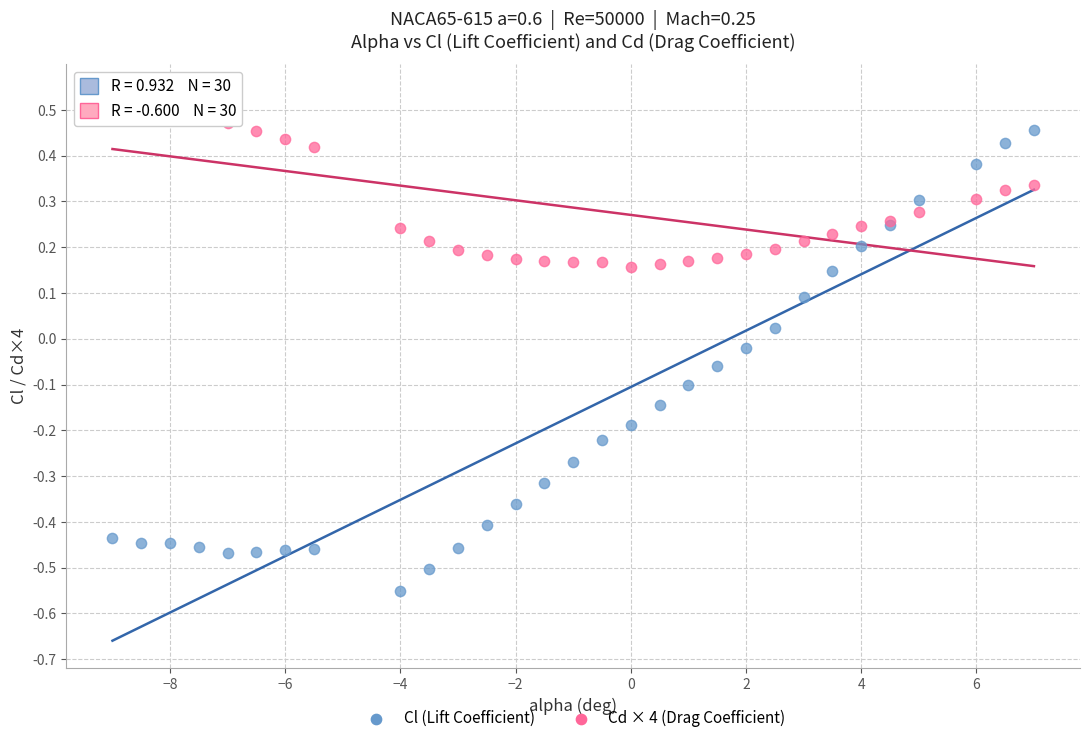

Which series contains the highest Y value?

Cd × 4 (Drag Coefficient)